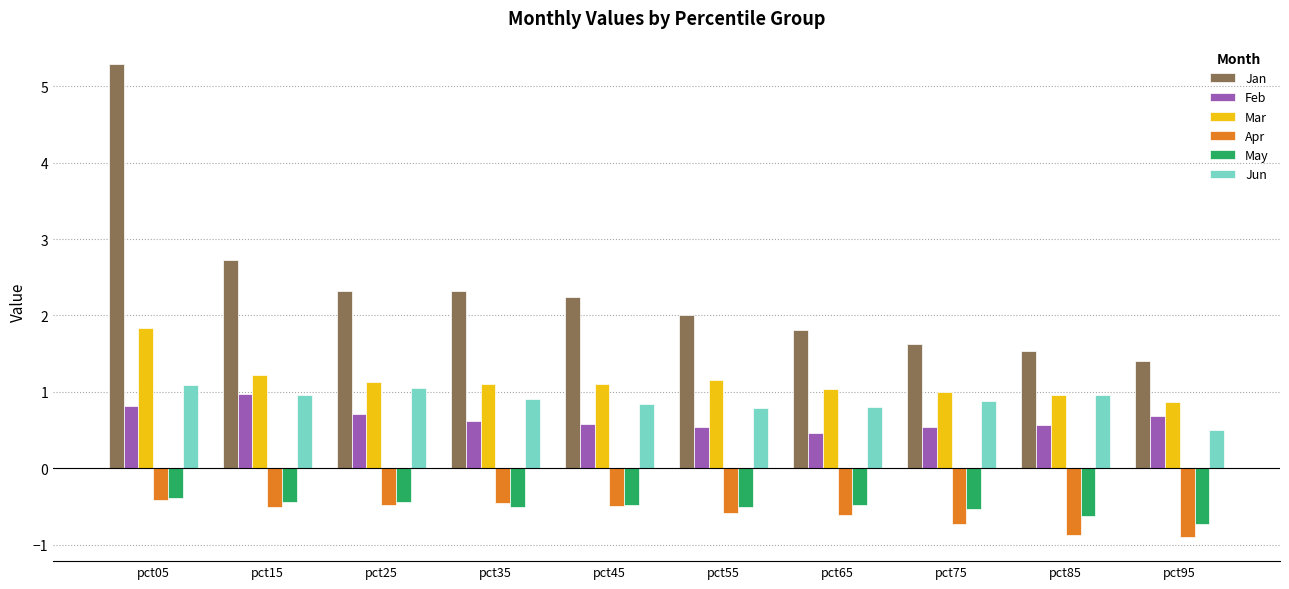

What is the difference between the maximum and minimum values in the Feb series?

0.5